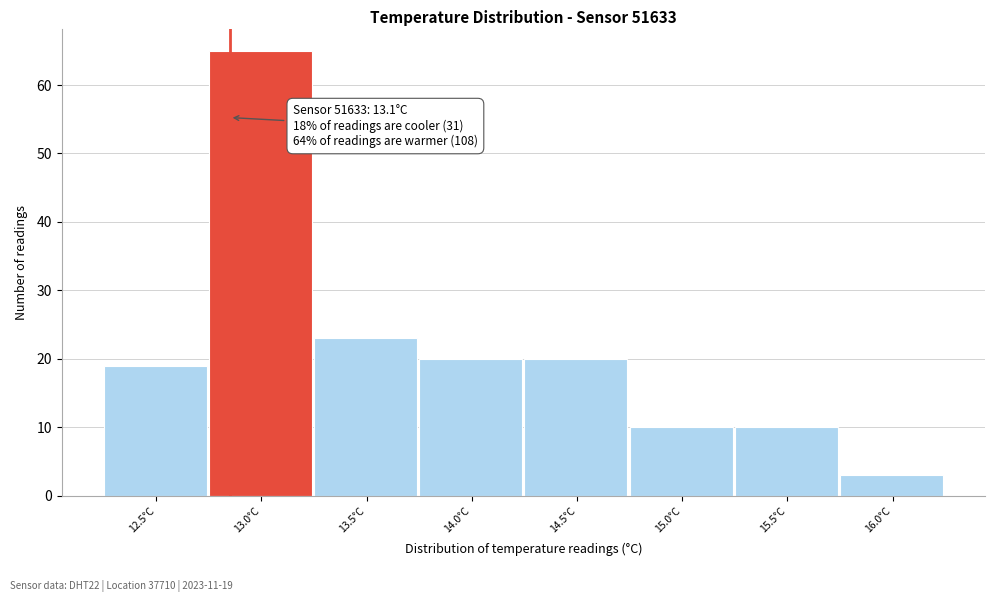

Reading right to left, extract all data points from this chart.

16.0°C=3	15.5°C=10	15.0°C=10	14.5°C=20	14.0°C=20	13.5°C=23	13.0°C=65	12.5°C=19